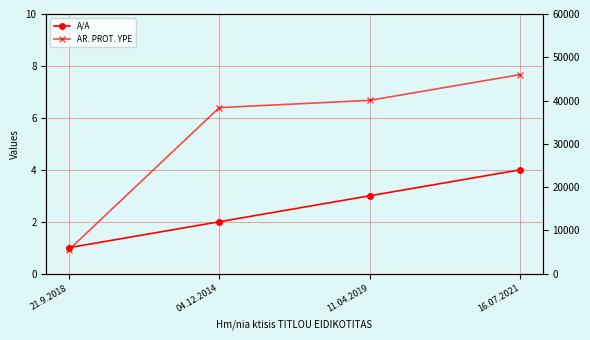

What is the maximum value for A/A?

4